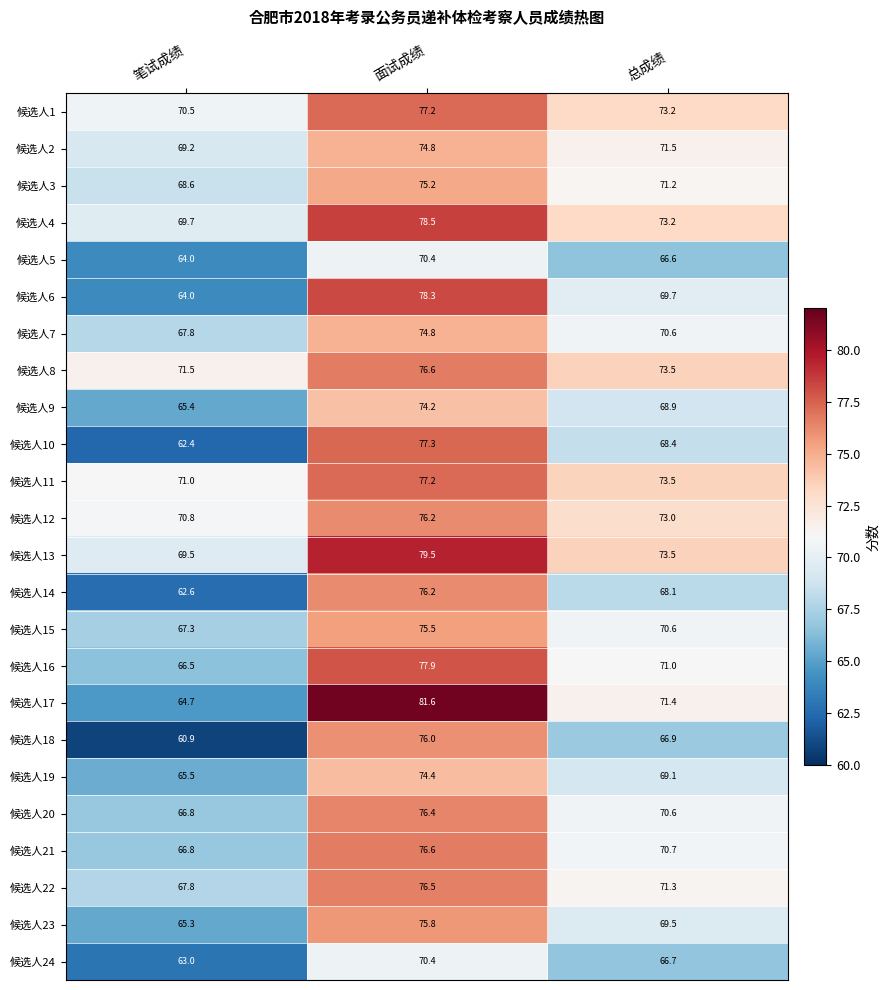

The value of 候选人12 at 面试成绩 is 76.2. True or false?

True